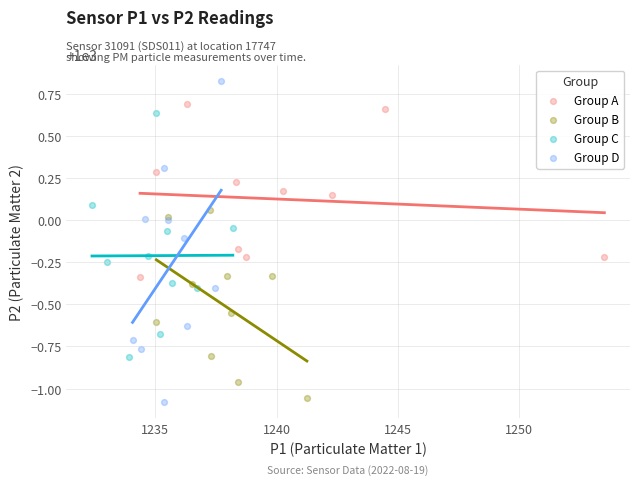

Which series reaches the minimum Y coordinate?

Group D